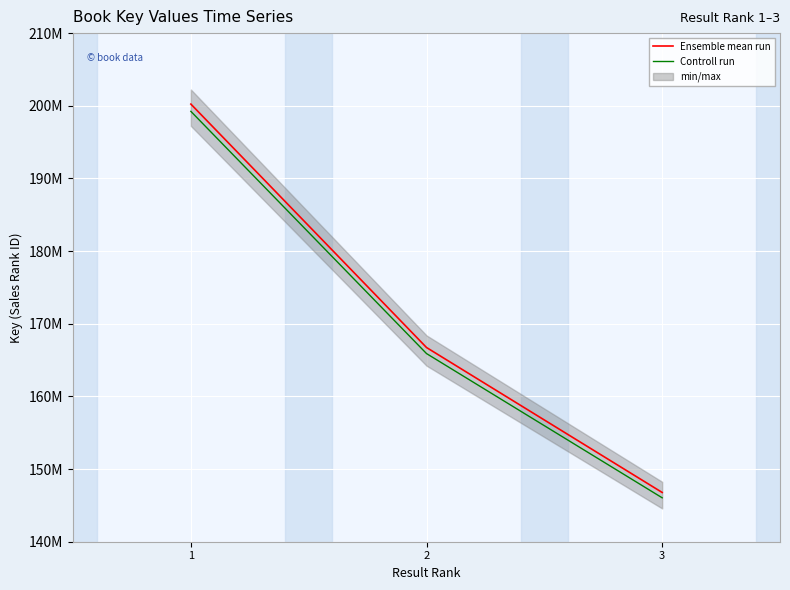

List the labels in order of Ensemble mean run value, smallest first.

3, 2, 1